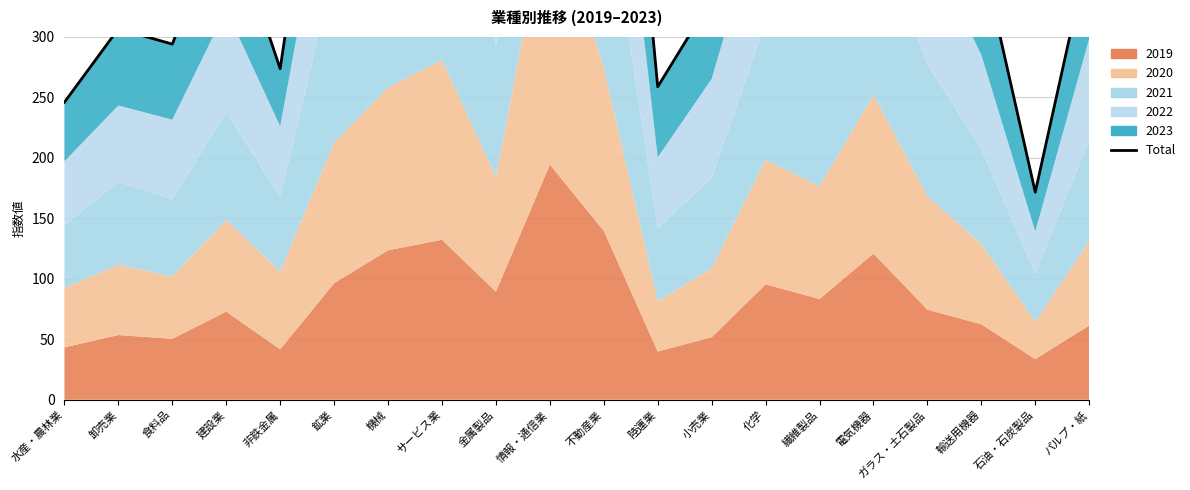

Where is the data nearest to the value 657?

電気機器